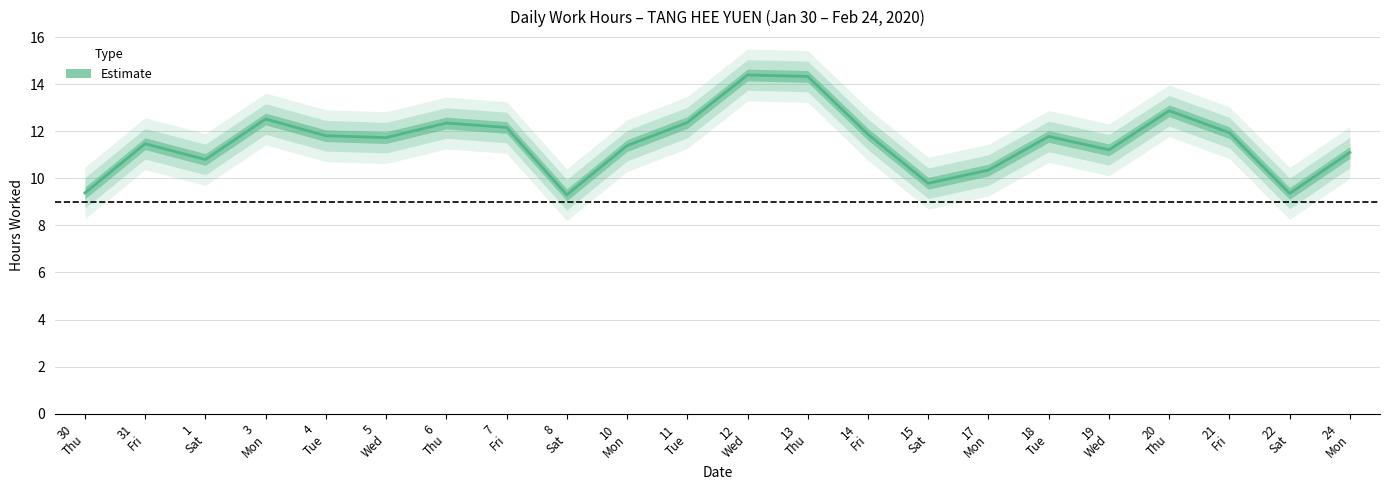

Reading left to right, extract all data points from this chart.

30
Thu=9.4	31
Fri=11.5	1
Sat=10.8	3
Mon=12.5	4
Tue=11.8	5
Wed=11.7	6
Thu=12.3	7
Fri=12.2	8
Sat=9.3	10
Mon=11.4	11
Tue=12.4	12
Wed=14.4	13
Thu=14.3	14
Fri=11.9	15
Sat=9.8	17
Mon=10.3	18
Tue=11.8	19
Wed=11.2	20
Thu=12.9	21
Fri=11.9	22
Sat=9.4	24
Mon=11.1